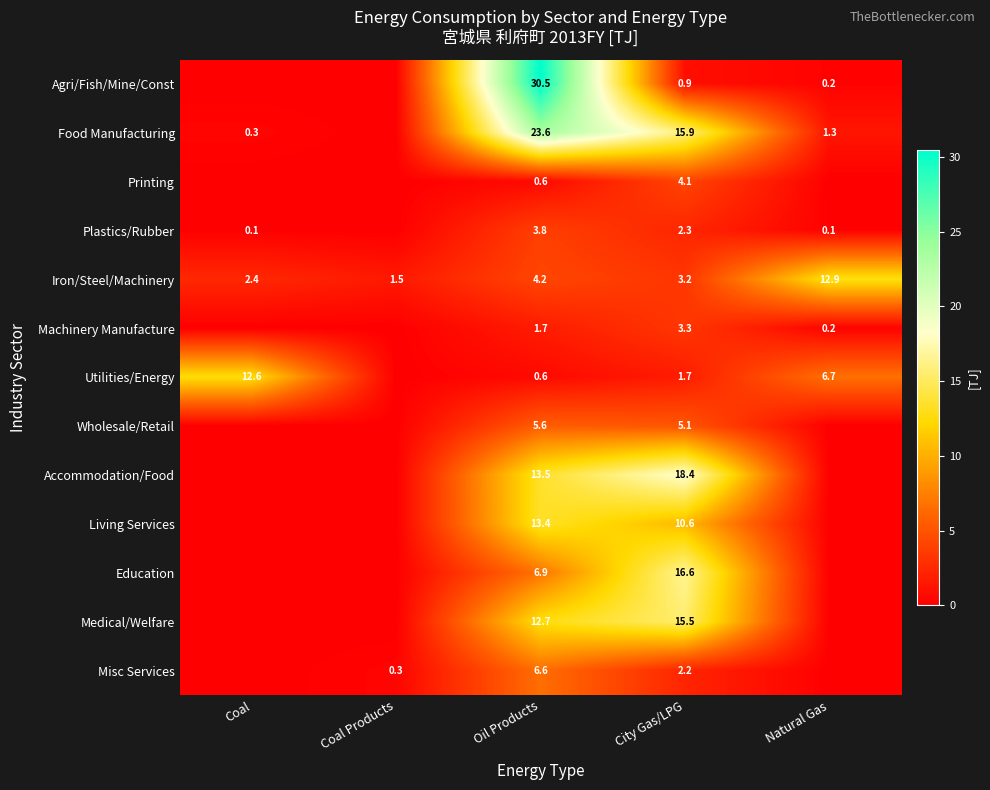

The Food Manufacturing series shows 23.6 at Oil Products. True or false?

True